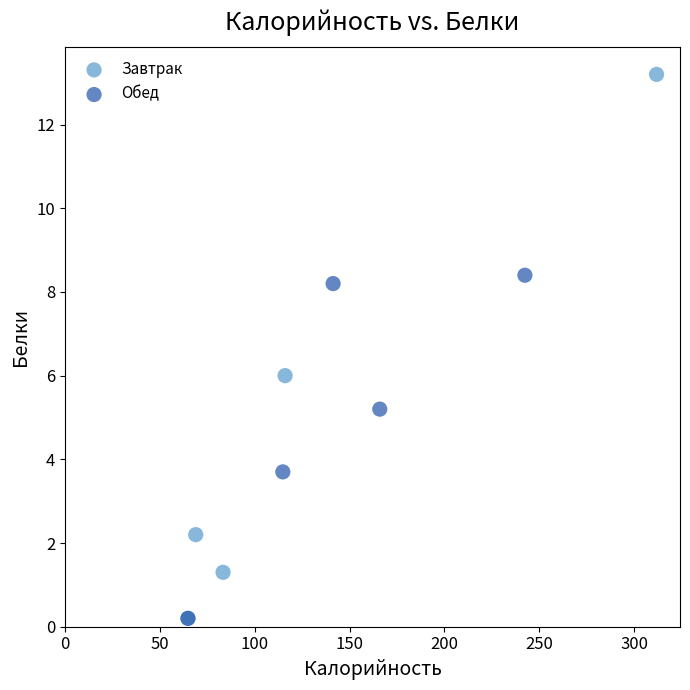

Which series reaches the maximum Y coordinate?

Завтрак